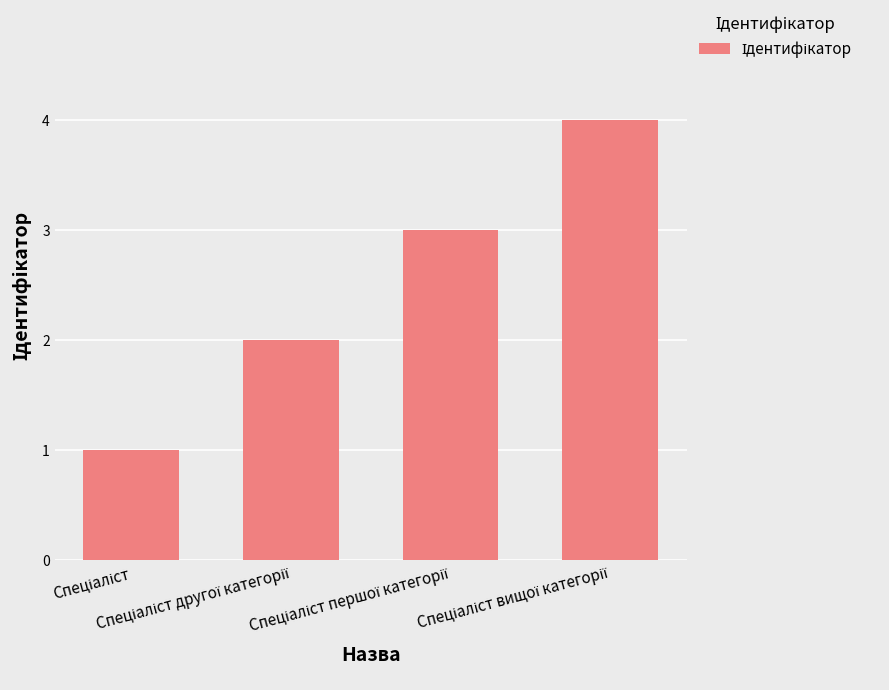

What is the difference between the maximum and minimum values?

3